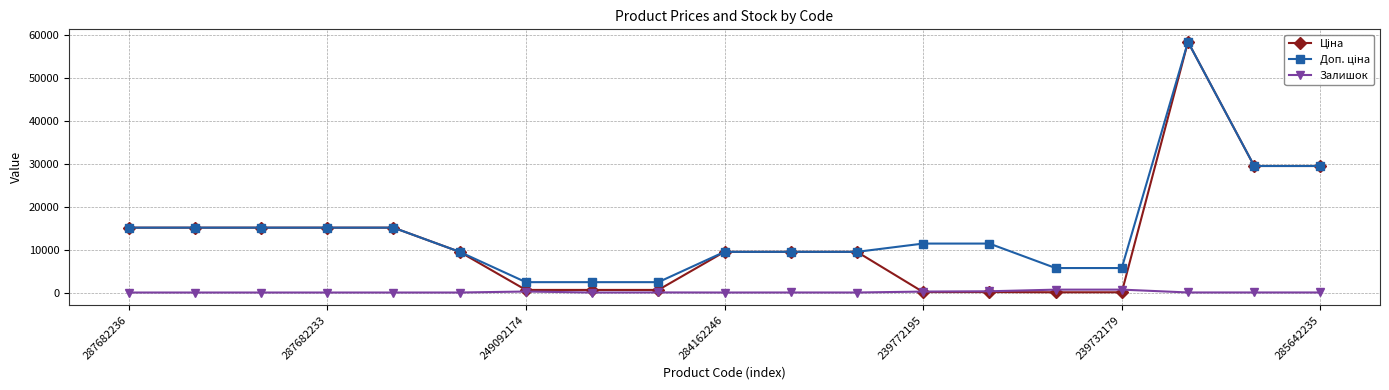

What is the difference between the highest and lowest values at 287682233?

15120.0